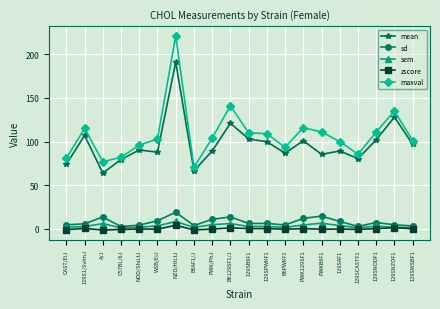

How many data points in maxval are less than 104?

10